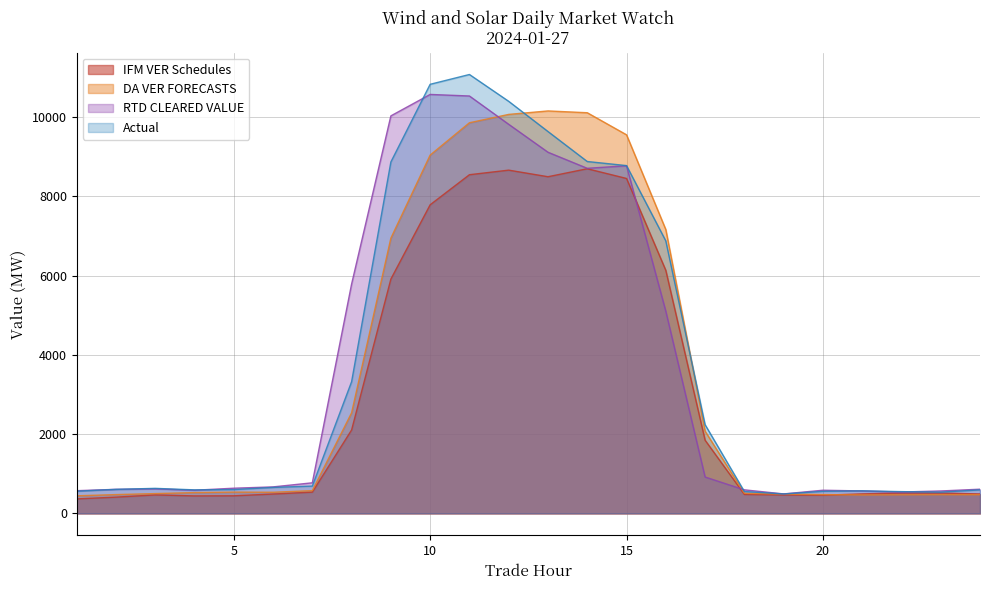

Rank the series at 23 from lowest to highest value.

DA VER FORECASTS, IFM VER Schedules, Actual, RTD CLEARED VALUE